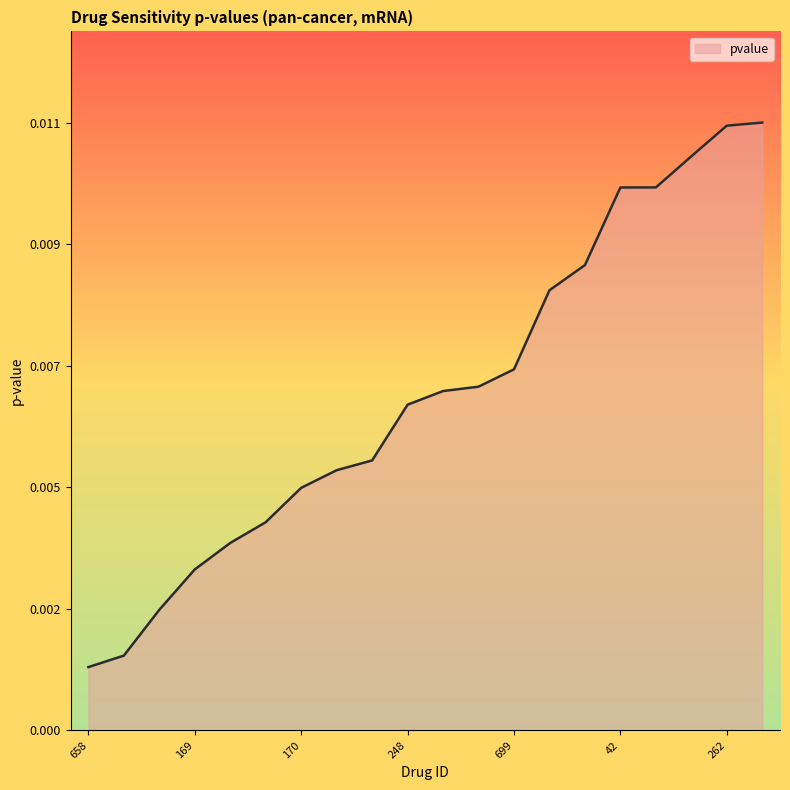

What is the label of the 12th point from the left?

446